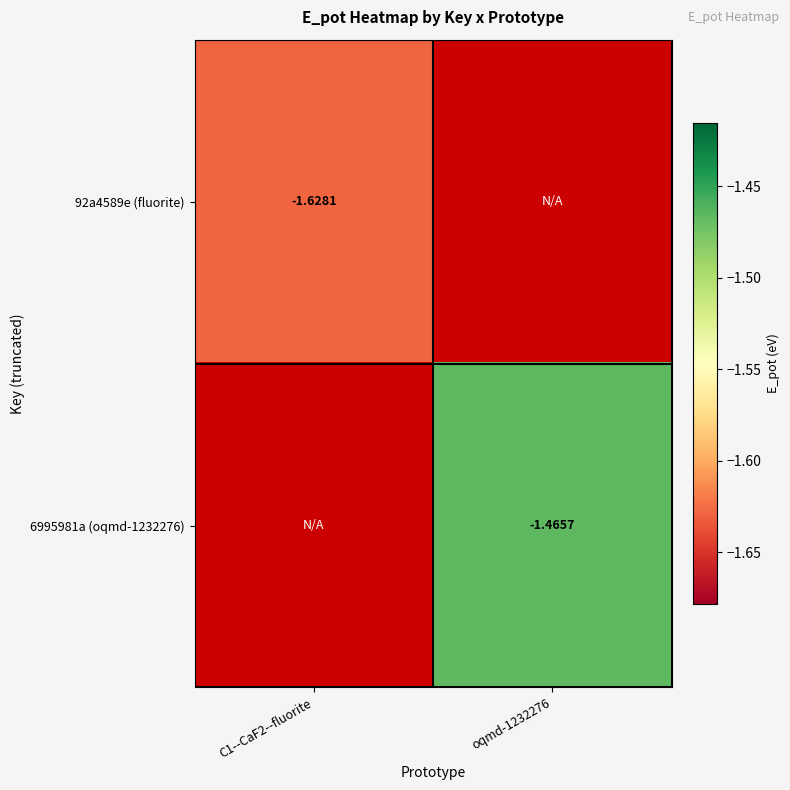

Which series has the largest range (max minus min)?

92a4589e (fluorite)